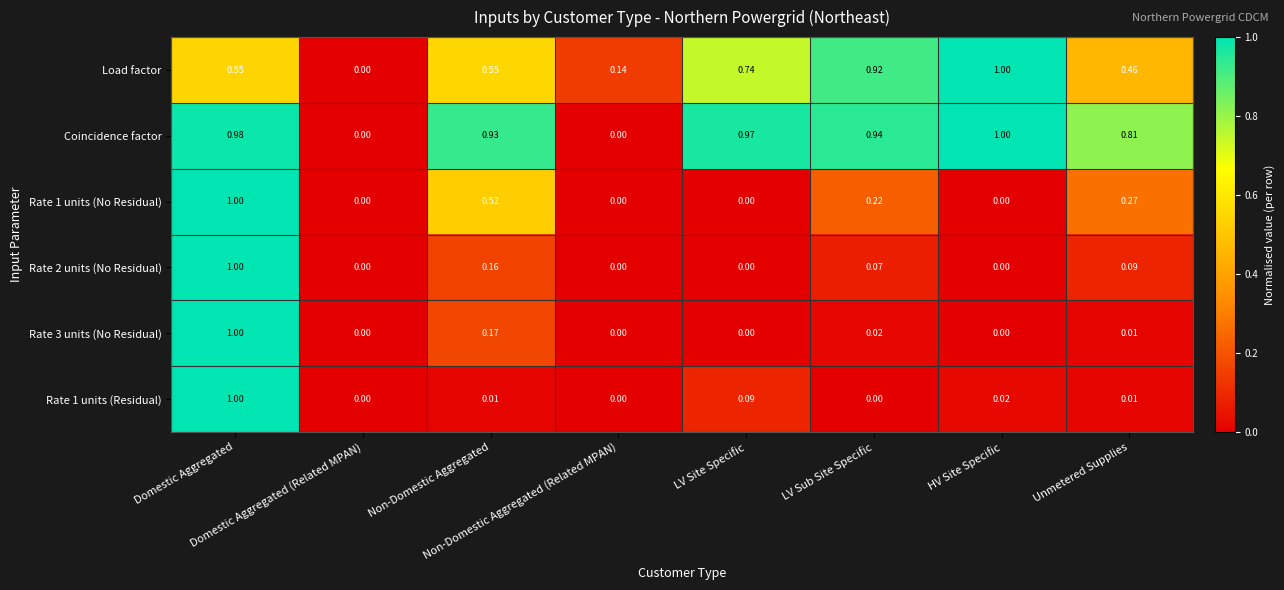

Which series has the largest total across all categories?

Coincidence factor